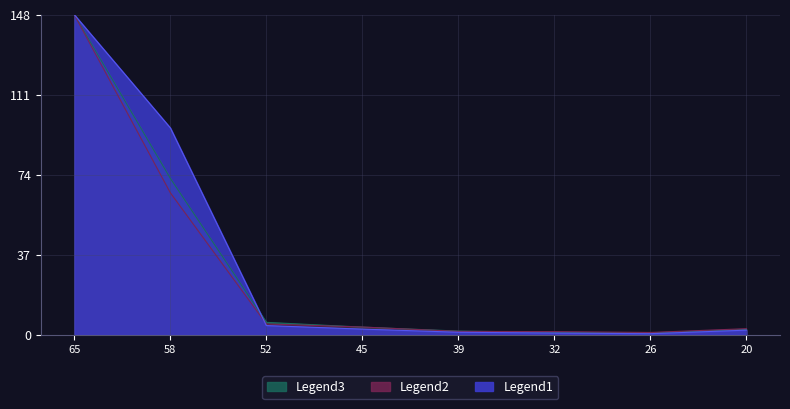

How many categories are shown in the chart?

8